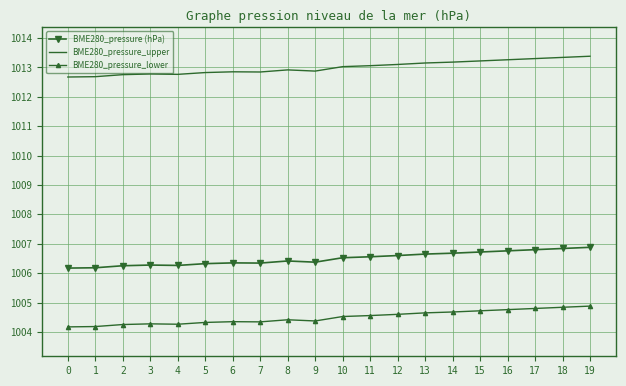

Which series has the largest total across all categories?

BME280_pressure_upper